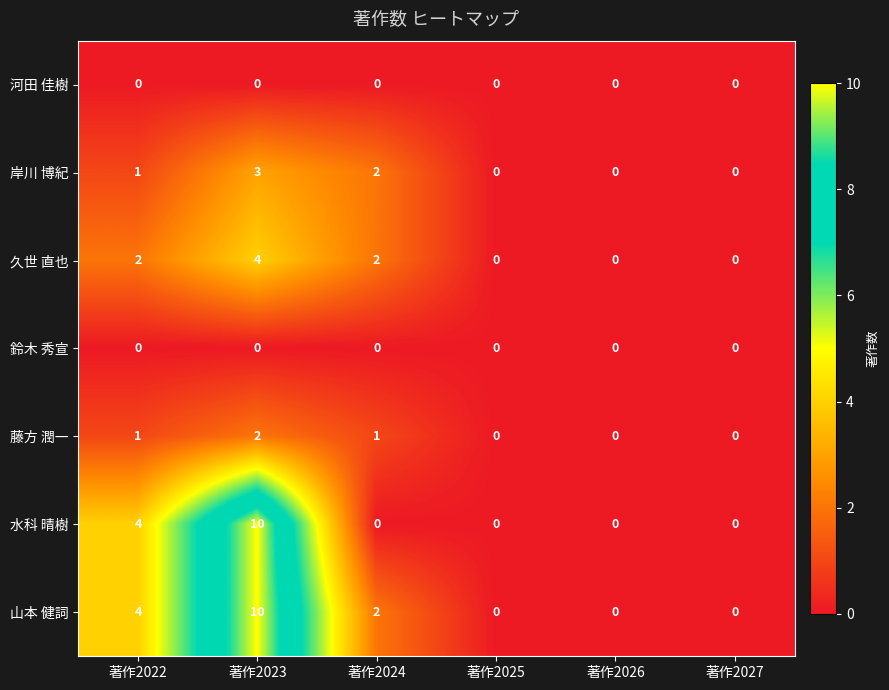

What is the spread (max minus min) of values at 著作2023?

10